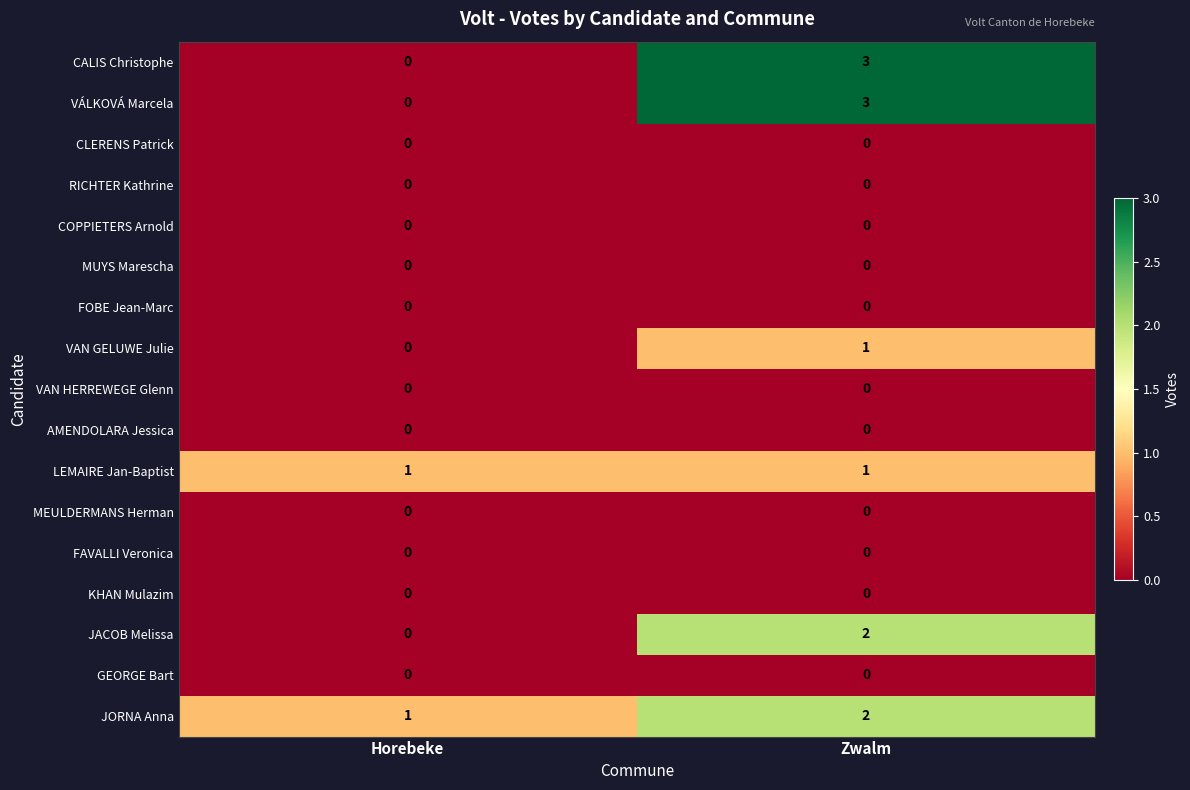

What is the total value across all series at Zwalm?

12